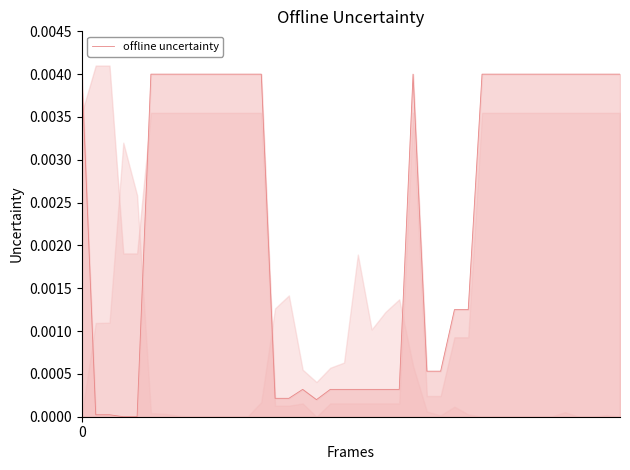

List the labels in order of value, smallest first.

3, 4, 1, 2, 17, 14, 15, 16, 18, 19, 20, 21, 22, 23, 25, 26, 27, 28, 0, 5, 6, 7, 8, 9, 10, 11, 12, 13, 24, 29, 30, 31, 32, 33, 34, 35, 36, 37, 38, 39